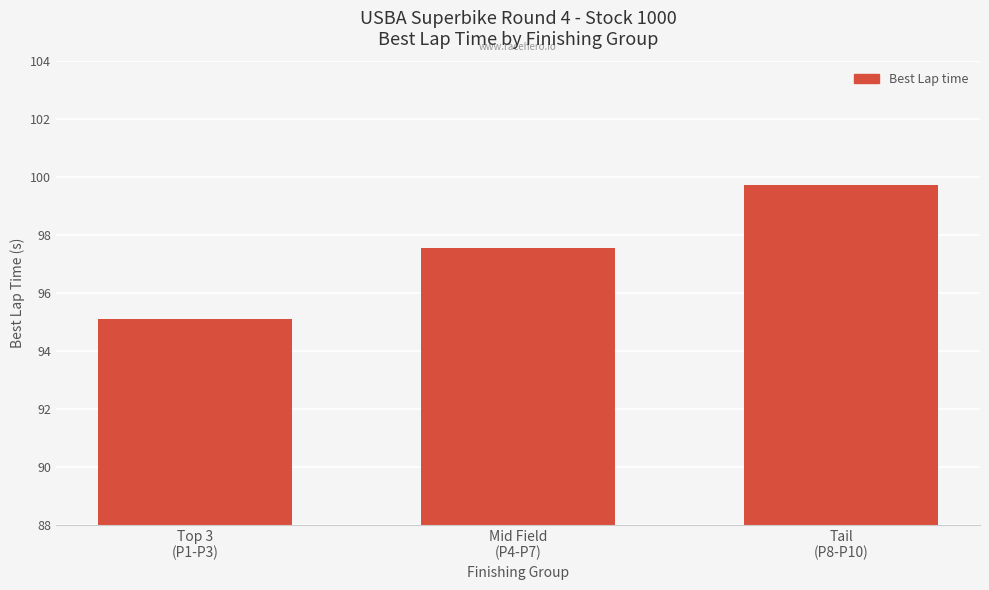

What is the value of the 3rd bar from the left?

99.7